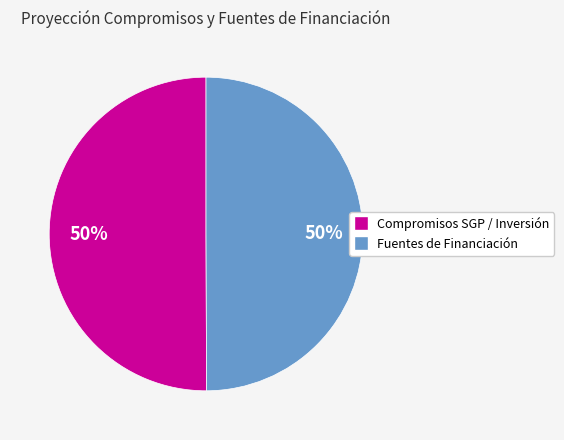

To the nearest percent, what is the average slice percentage?

50%